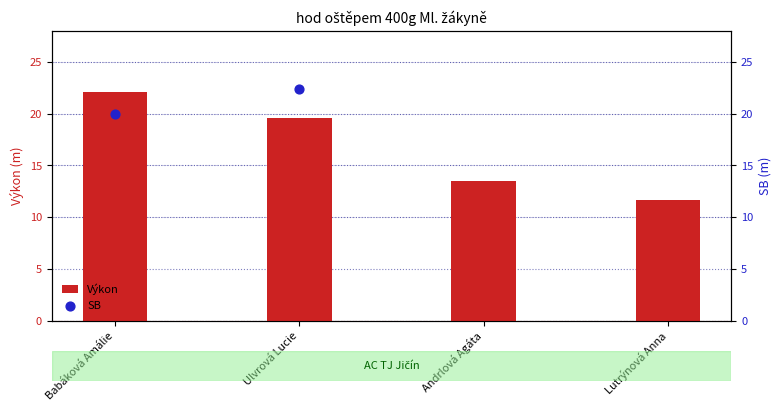

Is the value of Výkon at Andrlová Agáta greater than the value of SB at Babáková Amálie?

No